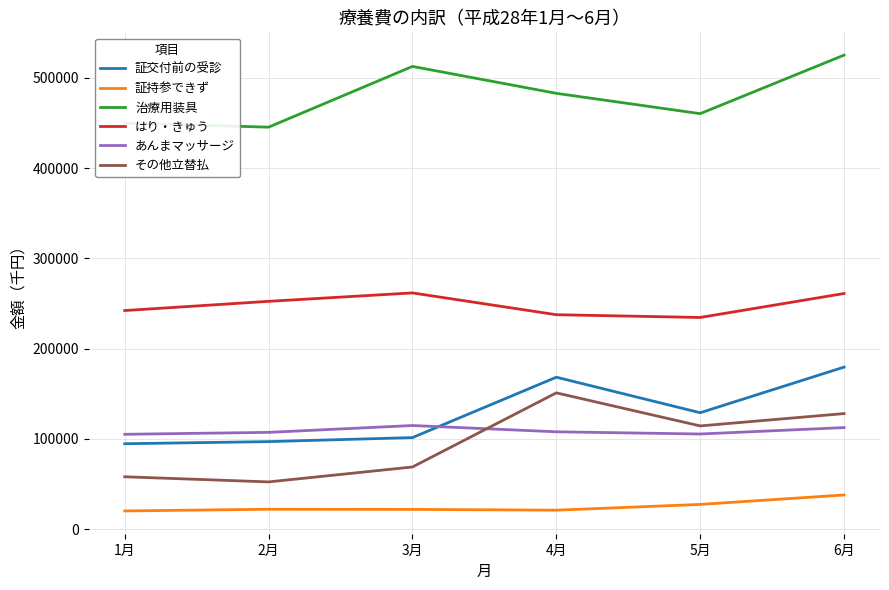

The value of その他立替払 at 4月 is 102330.1. True or false?

False